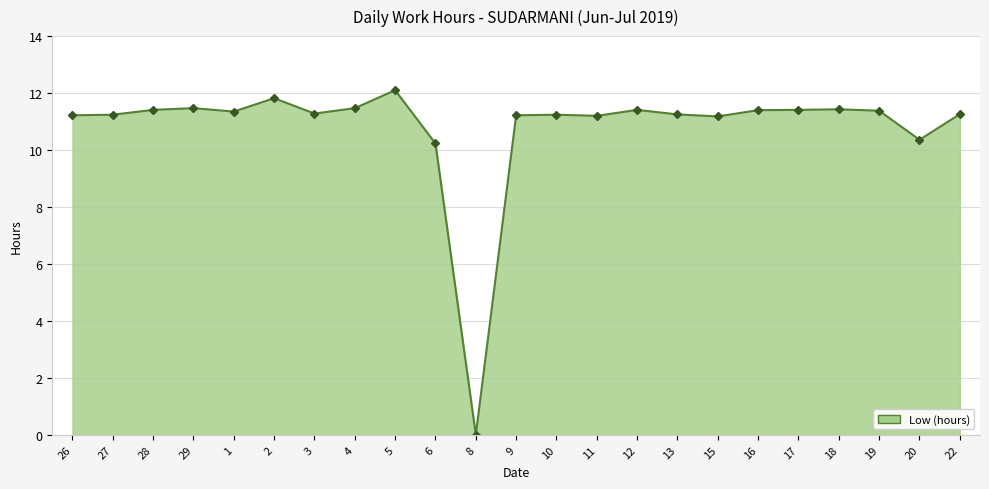

What is the change in value from 15 to 16?

+0.2